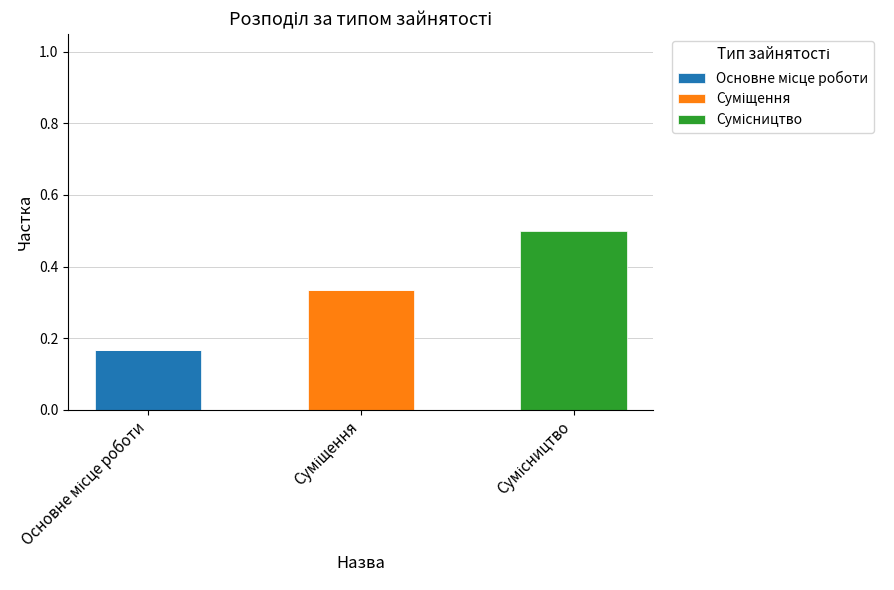

Are the bars grouped side by side (vs. stacked)?

No